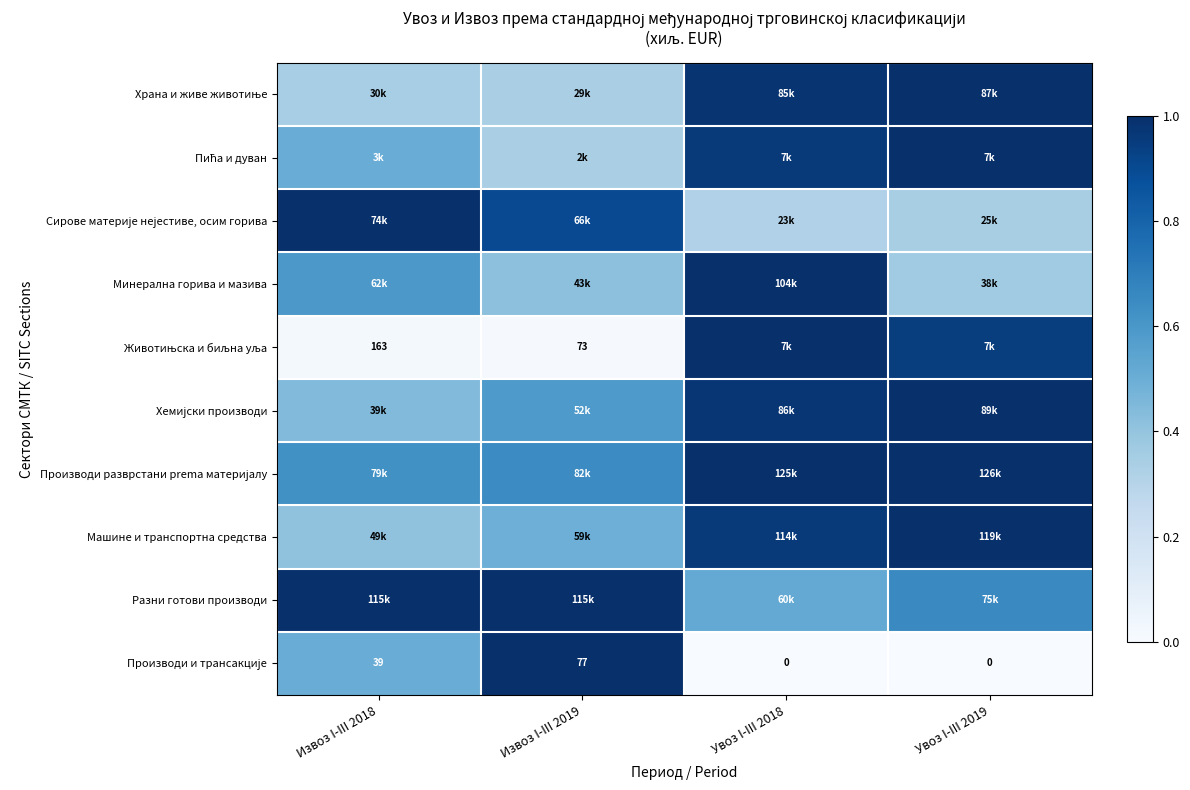

True or false: Минерална горива и мазива has a value of 0.2 at Увоз I-III 2018.

False